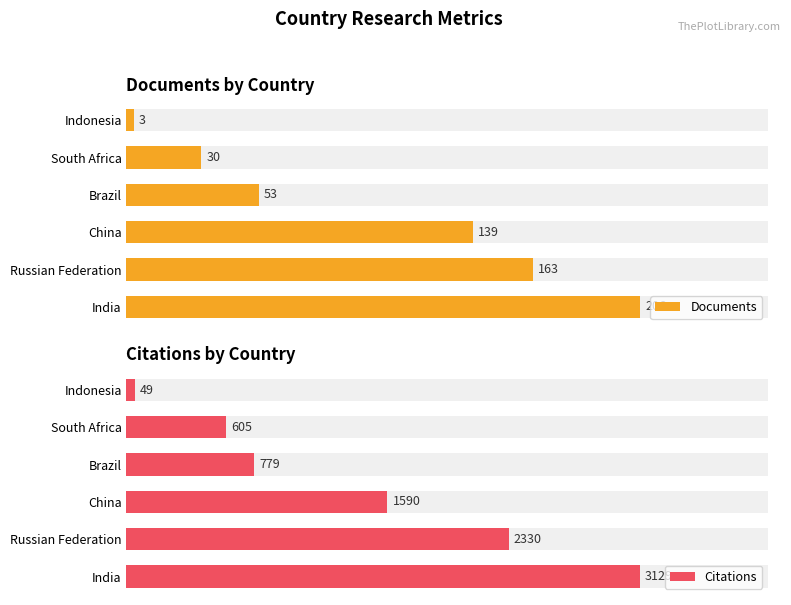

What is the maximum value for Documents?

206